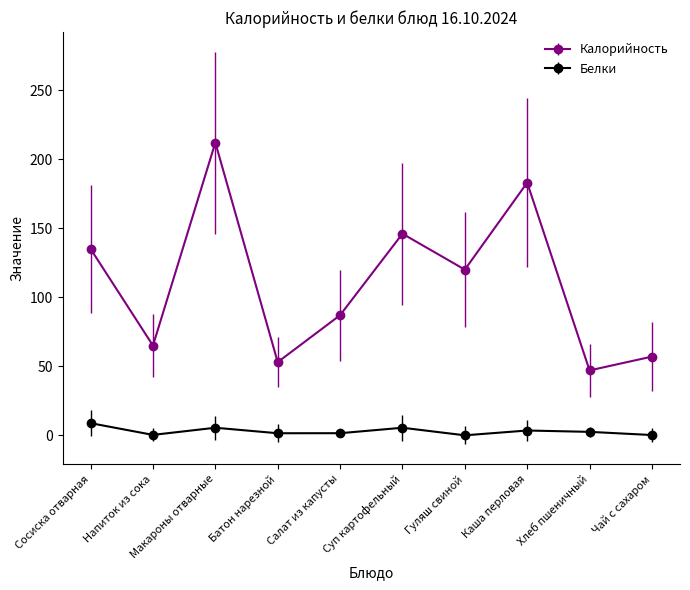

The Белки series shows 7.2 at Суп картофельный. True or false?

False